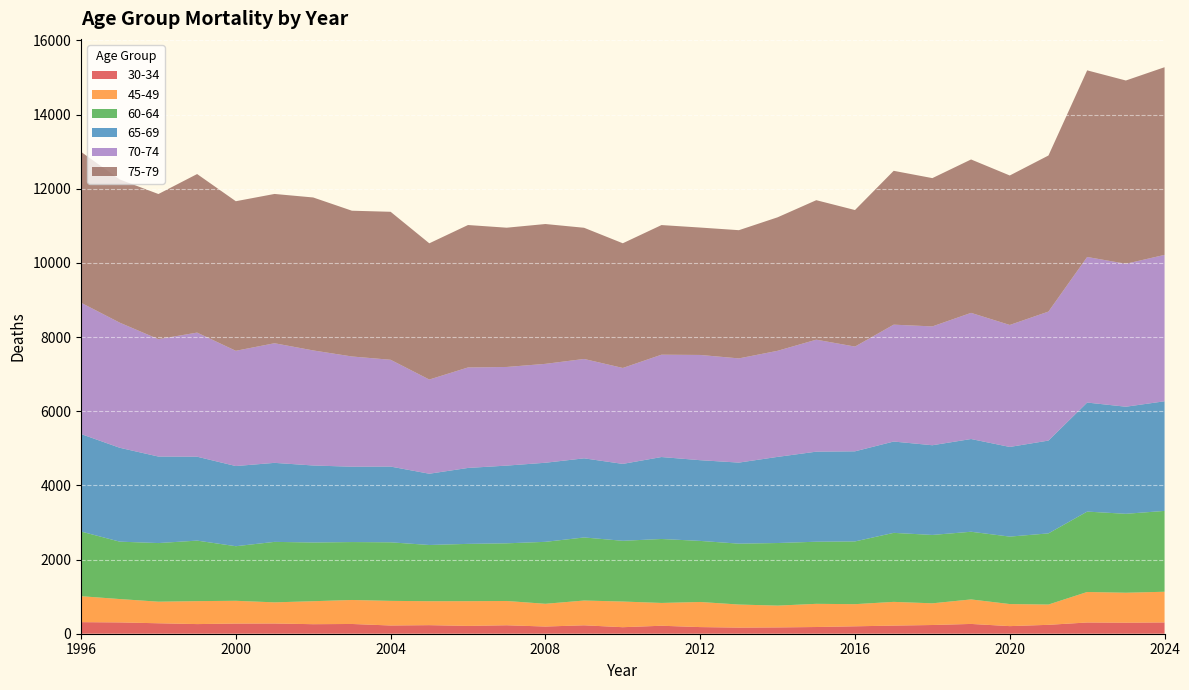

Reading left to right, what are all the values shown in this chart?

30-34: 312.0	305.0	282.0	260.0	274.0	276.0	257.0	263.0	222.0	231.0	211.0	228.0	194.0	227.0	176.0	215.0	179.0	165.0	170.0	181.0	200.0	219.0	235.0	264.0	205.0	240.0	302.9	297.4	304.6
45-49: 700.0	630.0	582.0	619.0	614.0	570.0	620.0	647.0	664.0	646.0	667.0	655.0	613.0	668.0	692.0	615.0	677.0	622.0	588.0	625.0	597.0	640.0	585.0	661.0	595.0	547.0	822.8	808.0	827.4
60-64: 1744.0	1548.0	1581.0	1632.0	1472.0	1631.0	1583.0	1562.0	1579.0	1516.0	1545.0	1555.0	1671.0	1701.0	1638.0	1725.0	1647.0	1642.0	1688.0	1675.0	1692.0	1861.0	1844.0	1825.0	1819.0	1919.0	2167.8	2128.7	2179.9
65-69: 2629.0	2532.0	2333.0	2263.0	2162.0	2131.0	2077.0	2032.0	2043.0	1922.0	2048.0	2096.0	2133.0	2134.0	2074.0	2210.0	2177.0	2186.0	2323.0	2429.0	2430.0	2463.0	2419.0	2501.0	2418.0	2503.0	2940.7	2887.7	2957.1
70-74: 3542.0	3374.0	3166.0	3347.0	3108.0	3226.0	3103.0	2973.0	2880.0	2540.0	2710.0	2660.0	2667.0	2680.0	2587.0	2760.0	2838.0	2810.0	2861.0	3020.0	2825.0	3152.0	3205.0	3402.0	3290.0	3479.0	3926.1	3855.3	3948.0
75-79: 4069.0	3862.0	3914.0	4276.0	4034.0	4026.0	4125.0	3931.0	3991.0	3674.0	3841.0	3756.0	3771.0	3538.0	3363.0	3496.0	3436.0	3458.0	3600.0	3762.0	3682.0	4149.0	3999.0	4137.0	4031.0	4209.0	5033.0	4942.3	5061.1